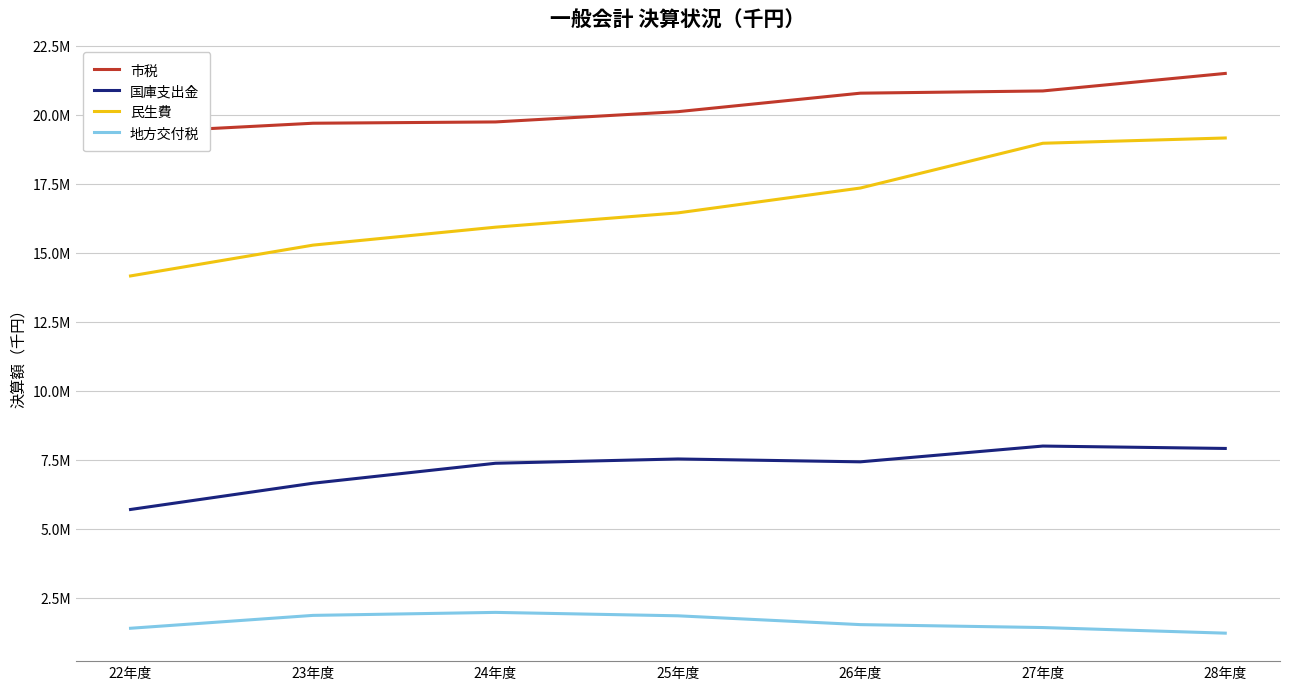

At which category does 地方交付税 reach its first local peak?

24年度